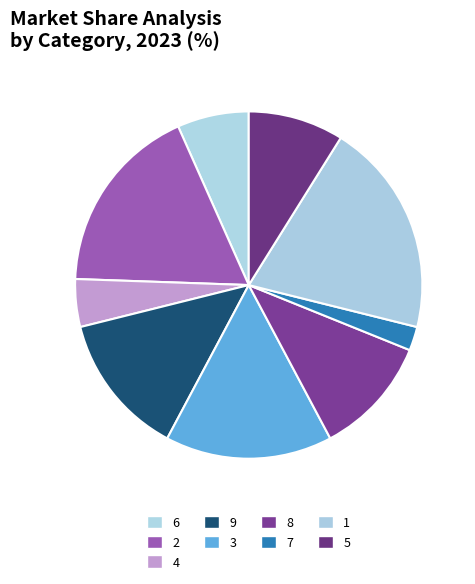

To the nearest percent, what percentage of the pie is 1?

20%